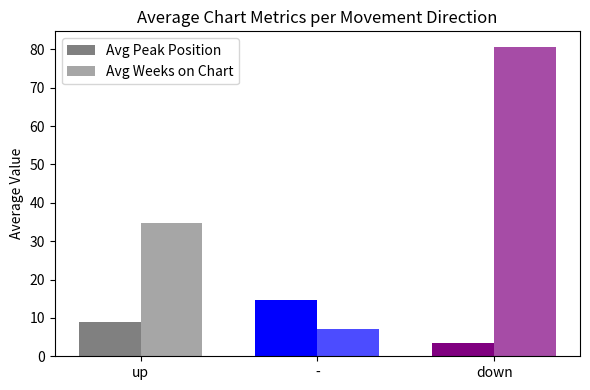

Rank the categories by Avg Peak Position value from lowest to highest.

down, up, -